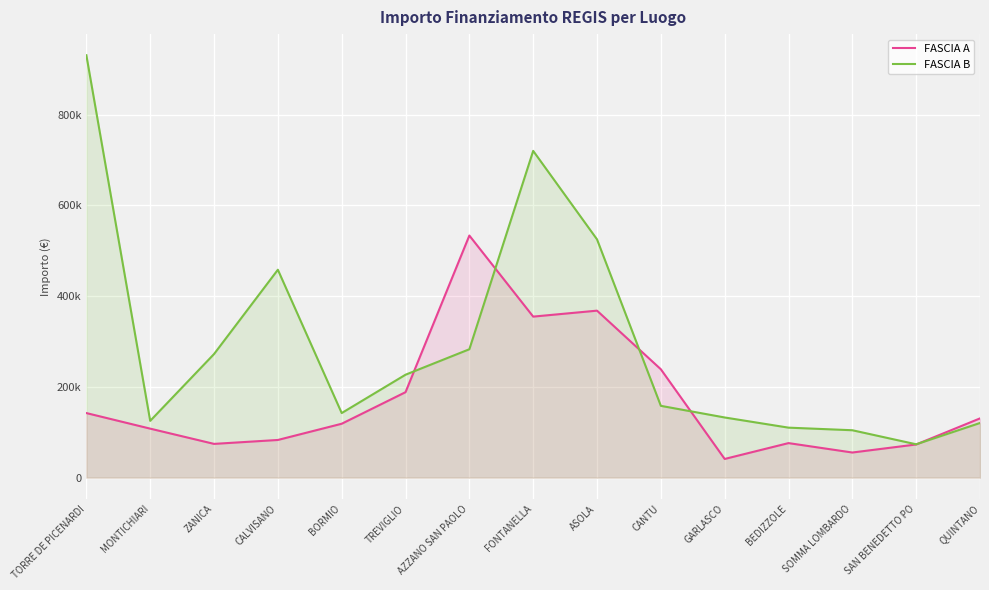

In FASCIA B, how many points are lower than both neighbors (excluding endpoints)?

3